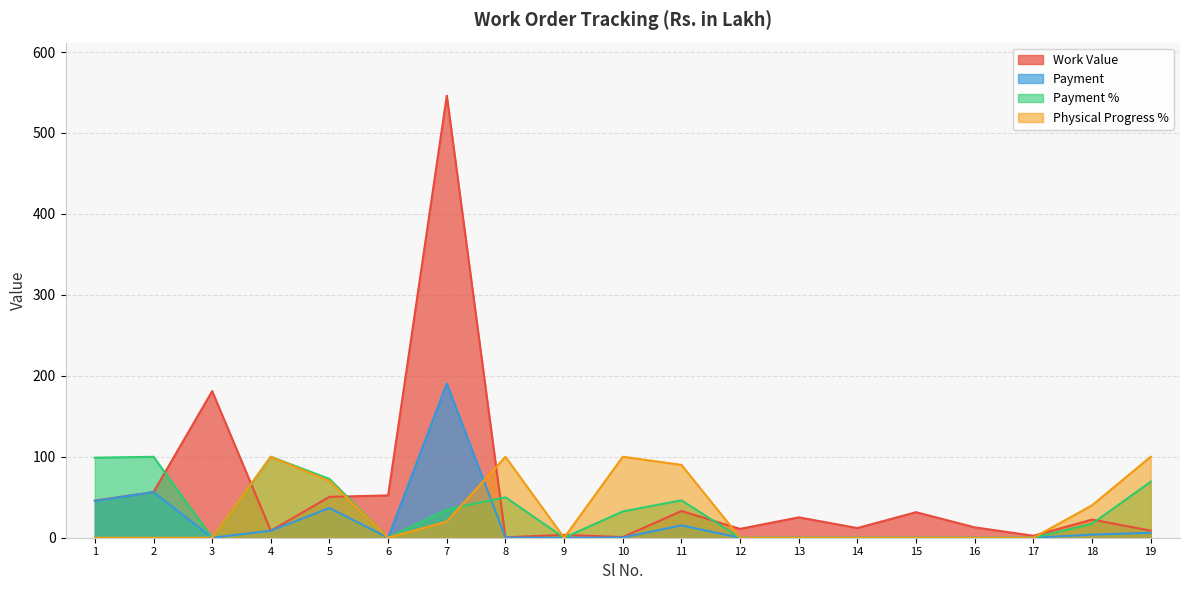

Reading left to right, extract all data points from this chart.

Work Value: 45.9	56.4	181.1	8.7	50.5	52.3	546.1	0.5	3.5	0.8	33.0	10.9	25.2	11.9	31.5	12.8	2.4	22.4	8.8
Payment: 45.3	56.4	0.0	8.7	36.7	0.0	190.5	0.2	0.0	0.3	15.2	0.0	0.0	0.0	0.0	0.0	0.0	3.9	6.1
Payment %: 98.9	100.0	0.0	100.0	72.6	0.0	34.9	50.0	0.0	32.5	46.2	0.0	0.0	0.0	0.0	0.0	0.0	17.2	69.2
Physical Progress %: 0.0	0.0	0.0	100.0	70.0	0.0	20.0	100.0	0.0	100.0	90.0	0.0	0.0	0.0	0.0	0.0	0.0	40.0	100.0